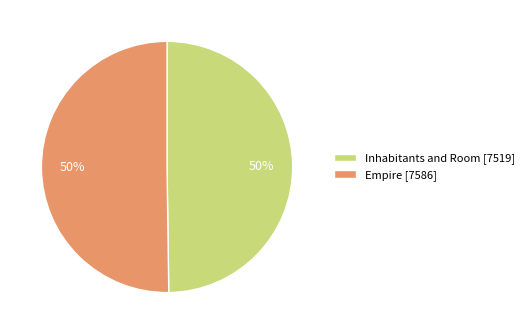

What is the ratio of the value at Inhabitants and Room to the value at Empire?

1.0